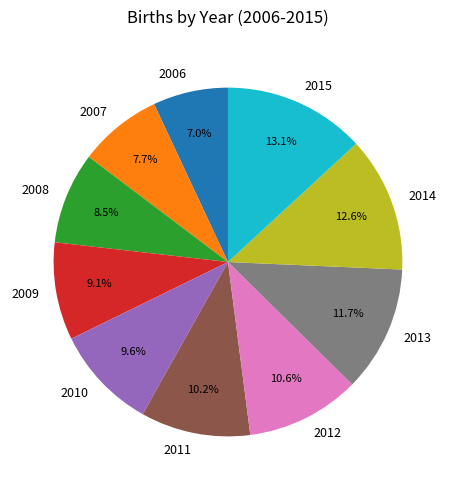

What is the ratio of the value at 2014 to the value at 2009?

1.4